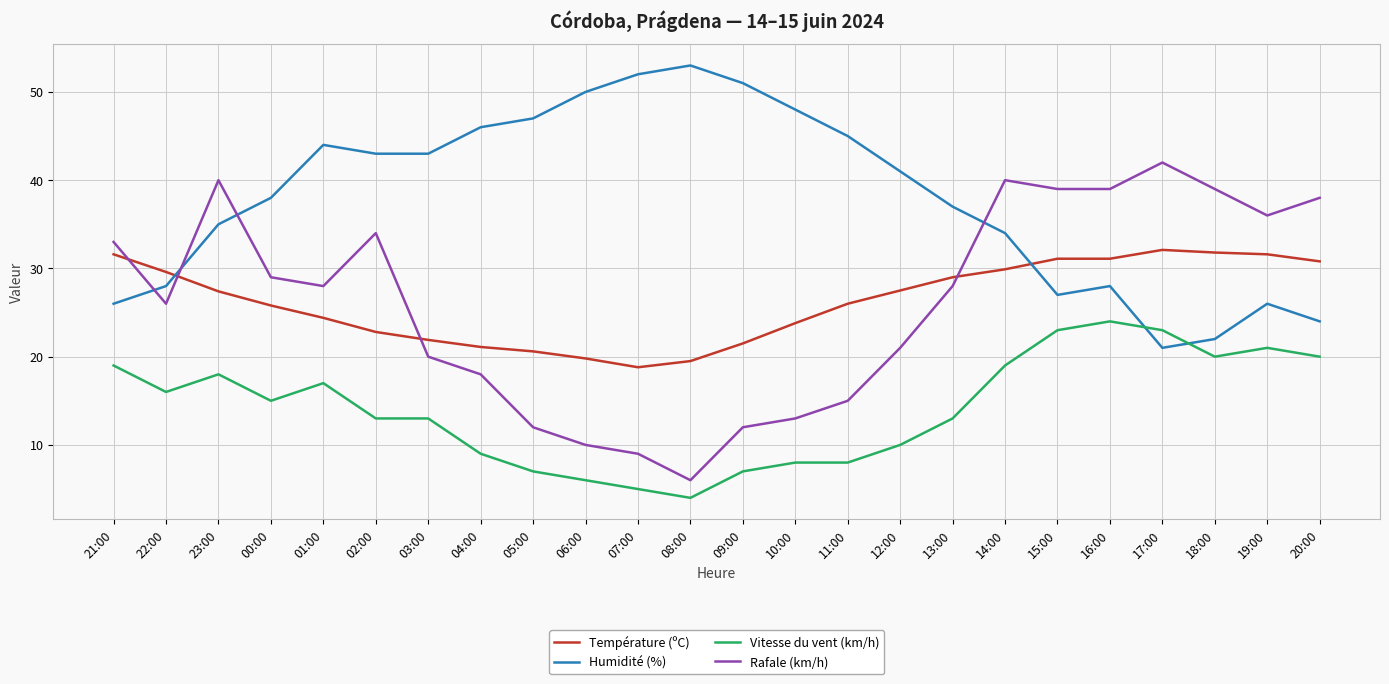

List the series in order of their peak value, highest first.

Humidité (%), Rafale (km/h), Température (ºC), Vitesse du vent (km/h)